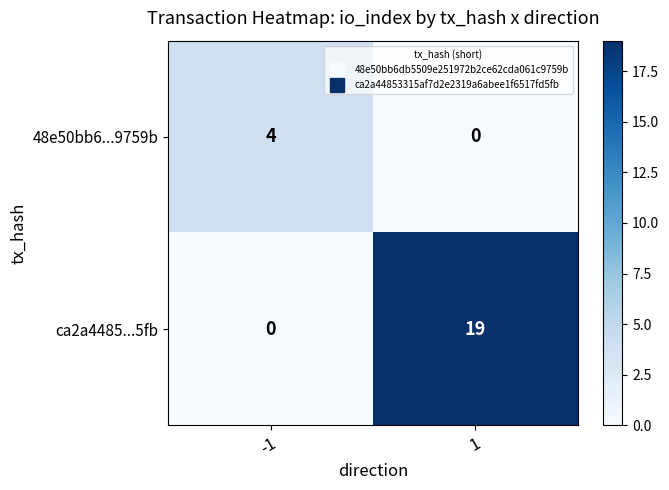

Reading right to left, transcribe all the data shown in this chart.

48e50bb6...9759b: 0	4
ca2a4485...5fb: 19	0